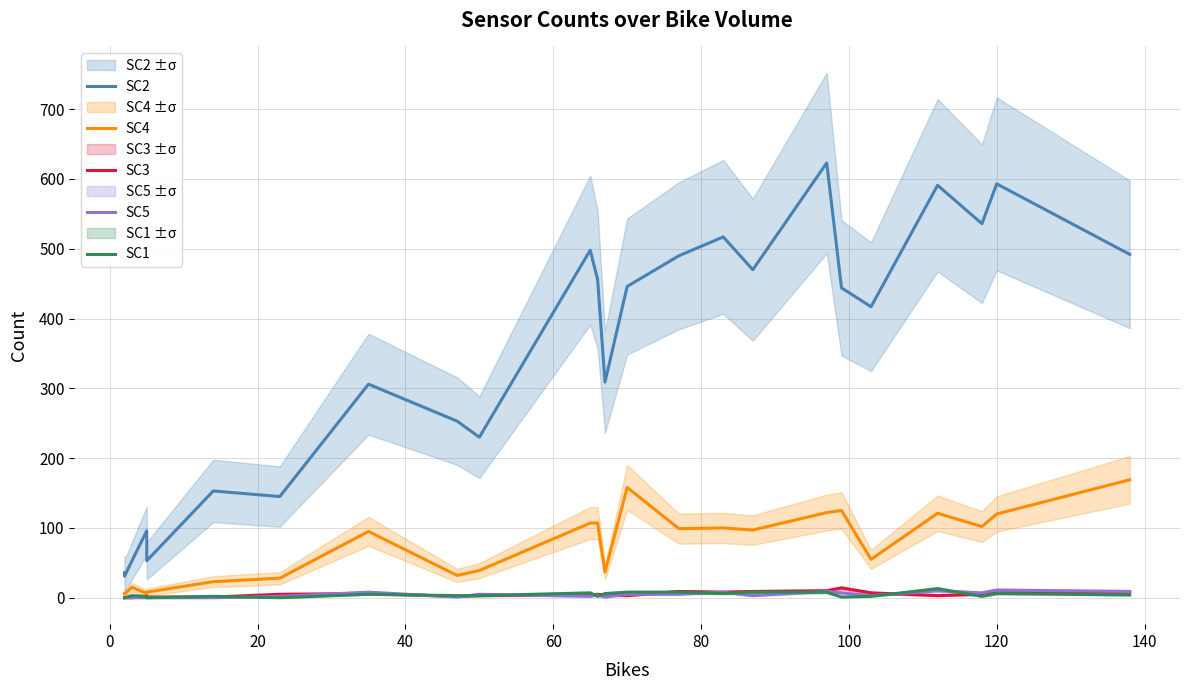

What is the value of the SC3 point at the 7th from the left?

5